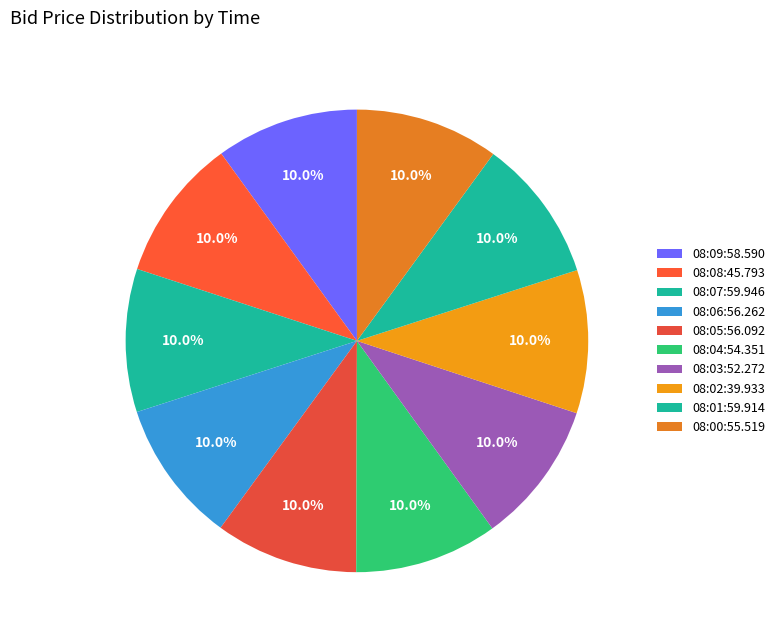

To the nearest percent, what portion does 08:03:52.272 represent?

10%